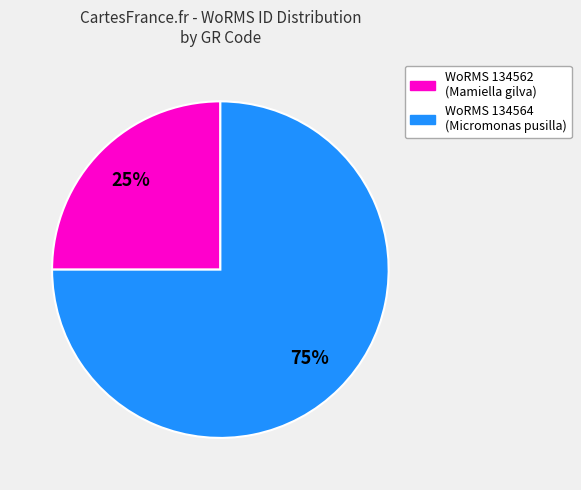

To the nearest percent, what is the average slice percentage?

50%